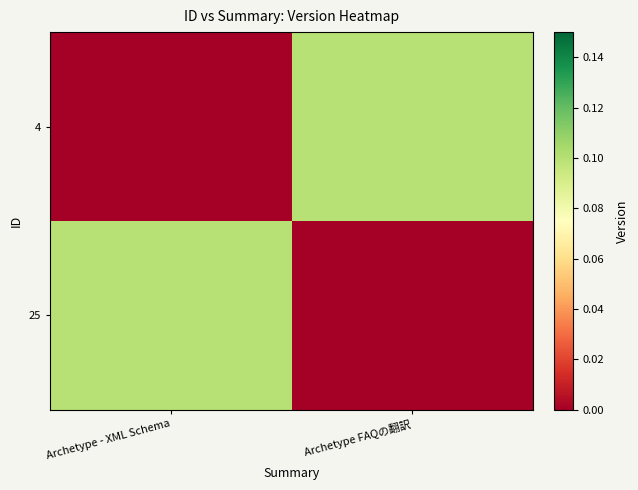

Count the number of data series in this chart.

2